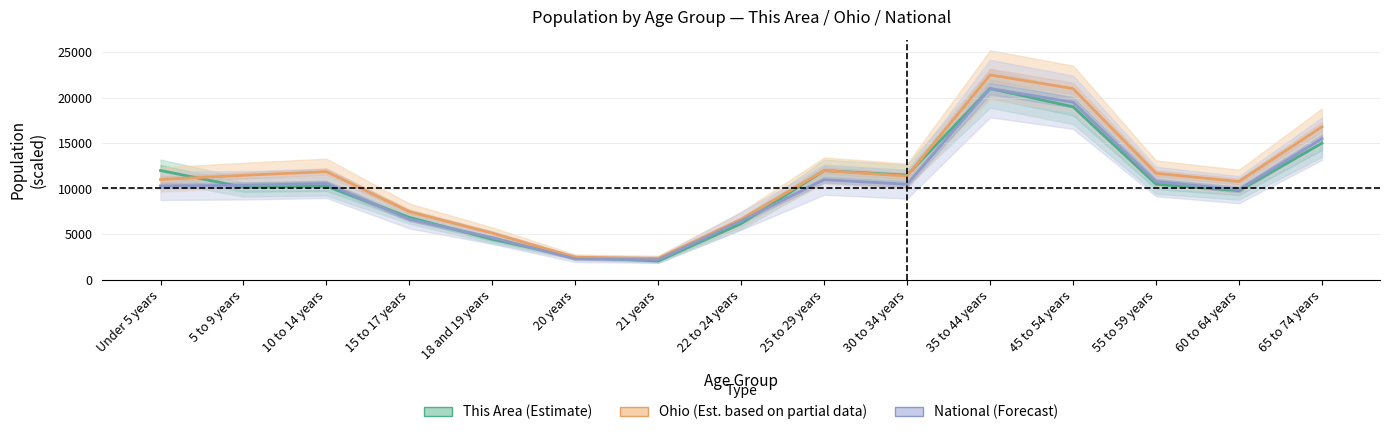

The value of National (Forecast) at 18 and 19 years is 6993.5. True or false?

False